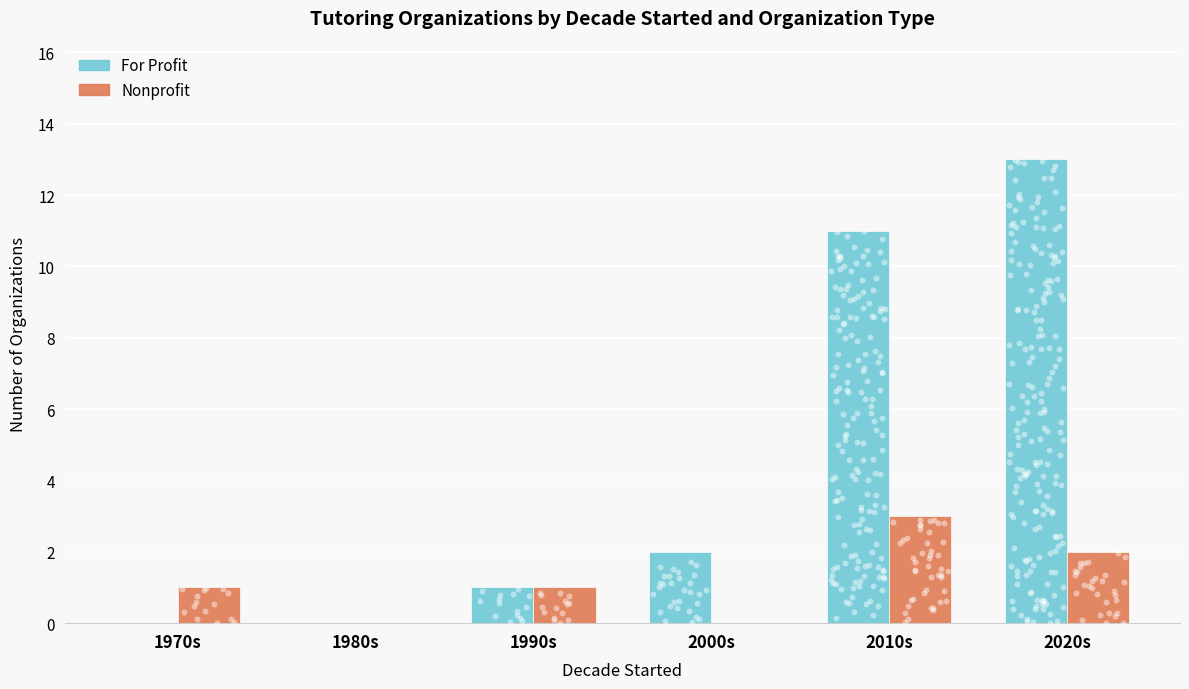

What is the total value across all series at 2000s?

2